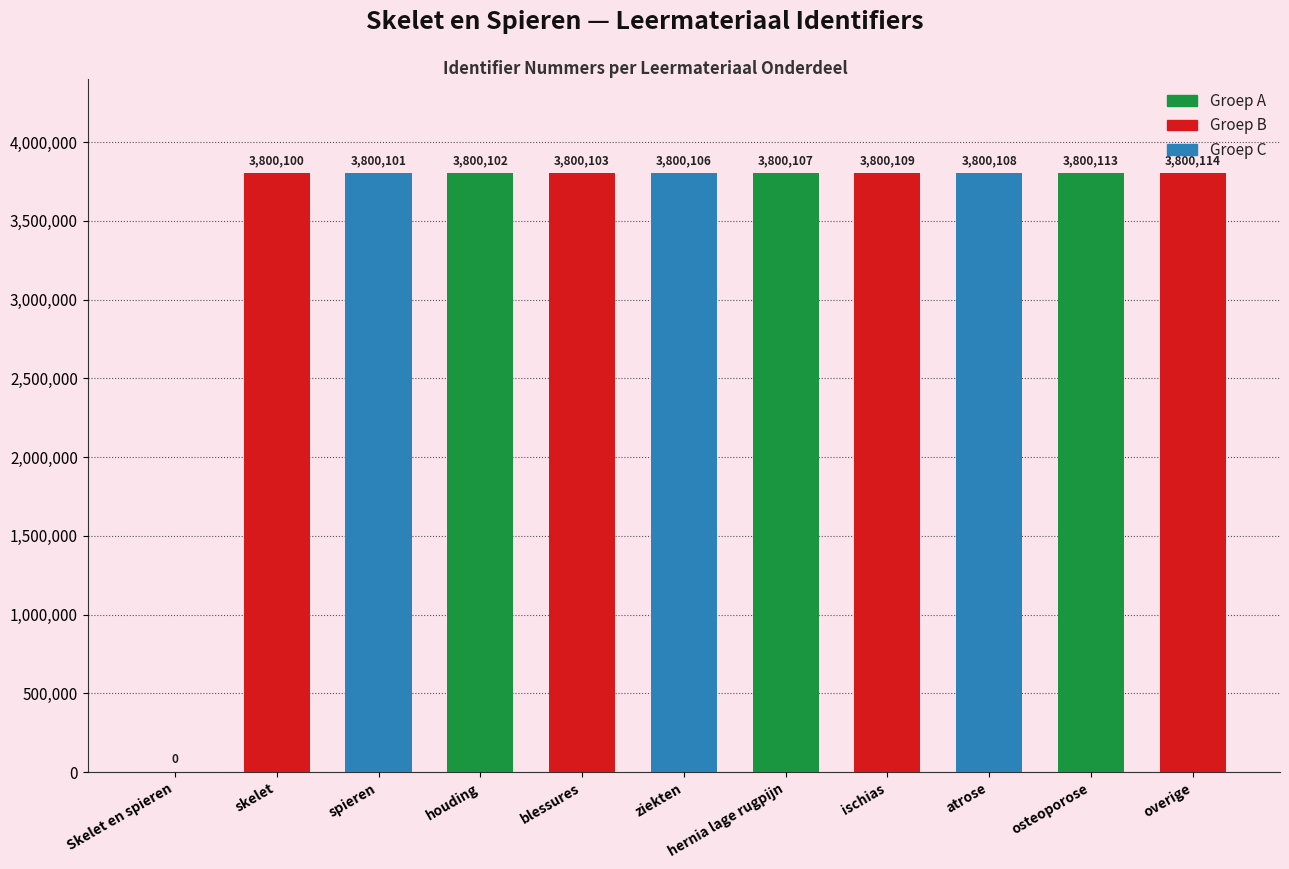

What is the sum of the values at ischias and blessures?

7600212